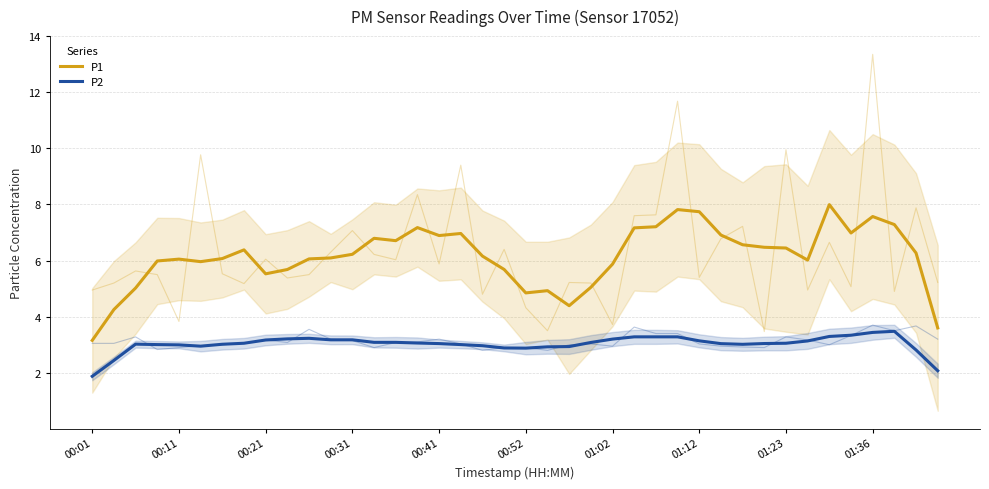

Rank the series by their maximum value, from highest to lowest.

P1, P2